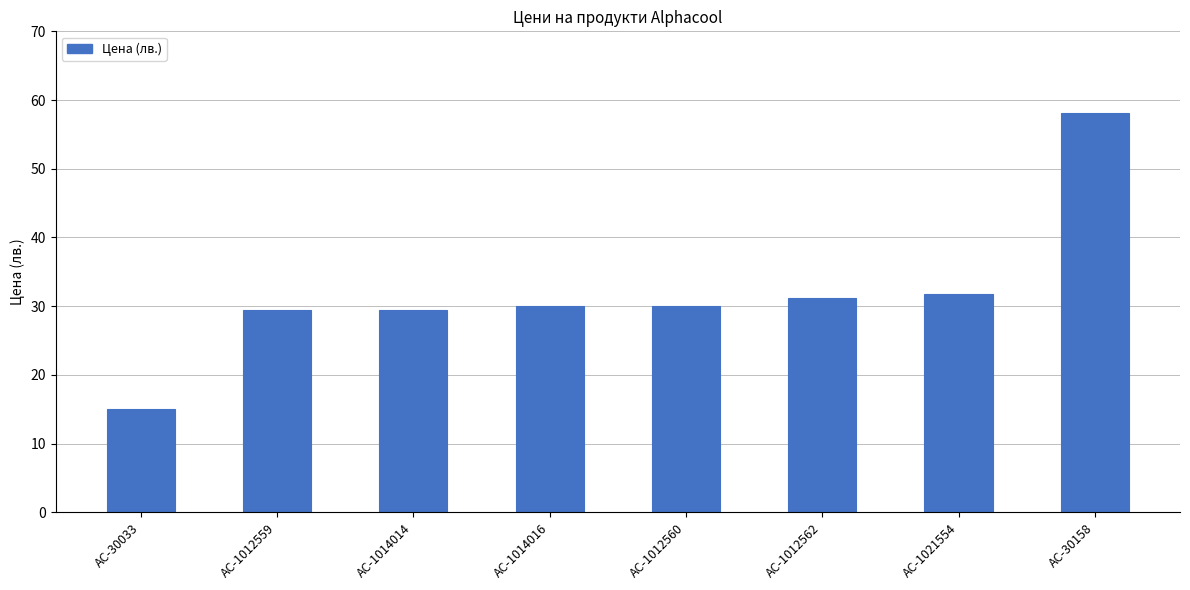

The value at AC-1014016 is 30.0. True or false?

True